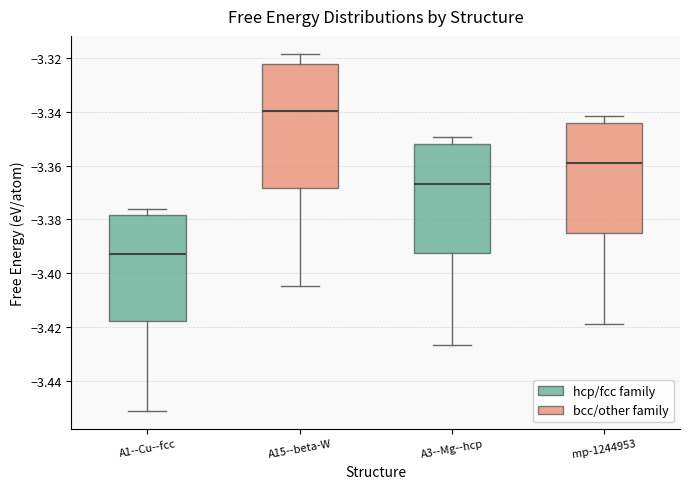

Which box is the tallest, from its lower edge to its upper edge?

A15--beta-W